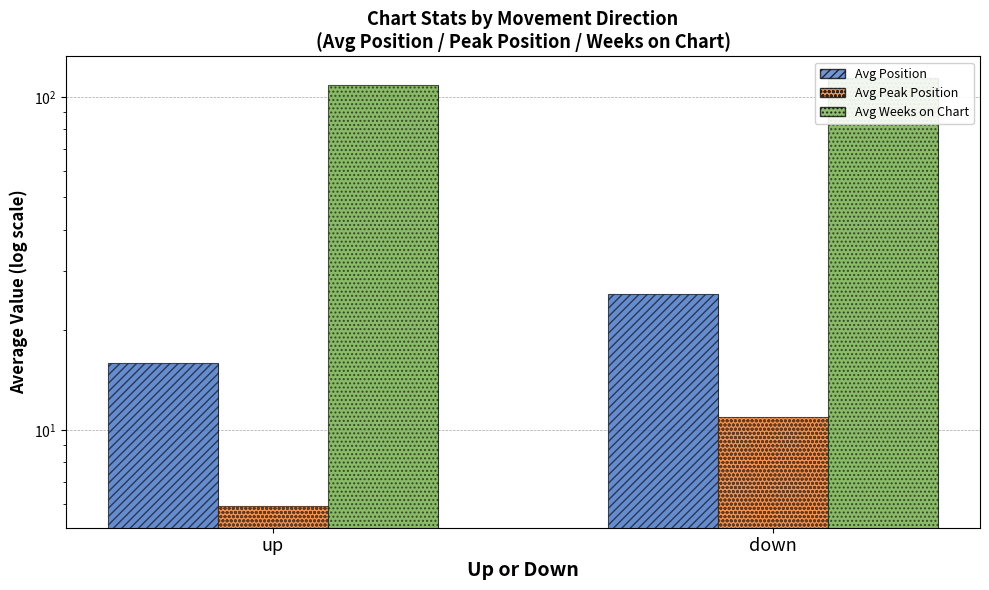

Reading left to right, what are all the values shown in this chart?

Avg Position: 15.9	25.6
Avg Peak Position: 5.9	10.9
Avg Weeks on Chart: 108.7	114.1